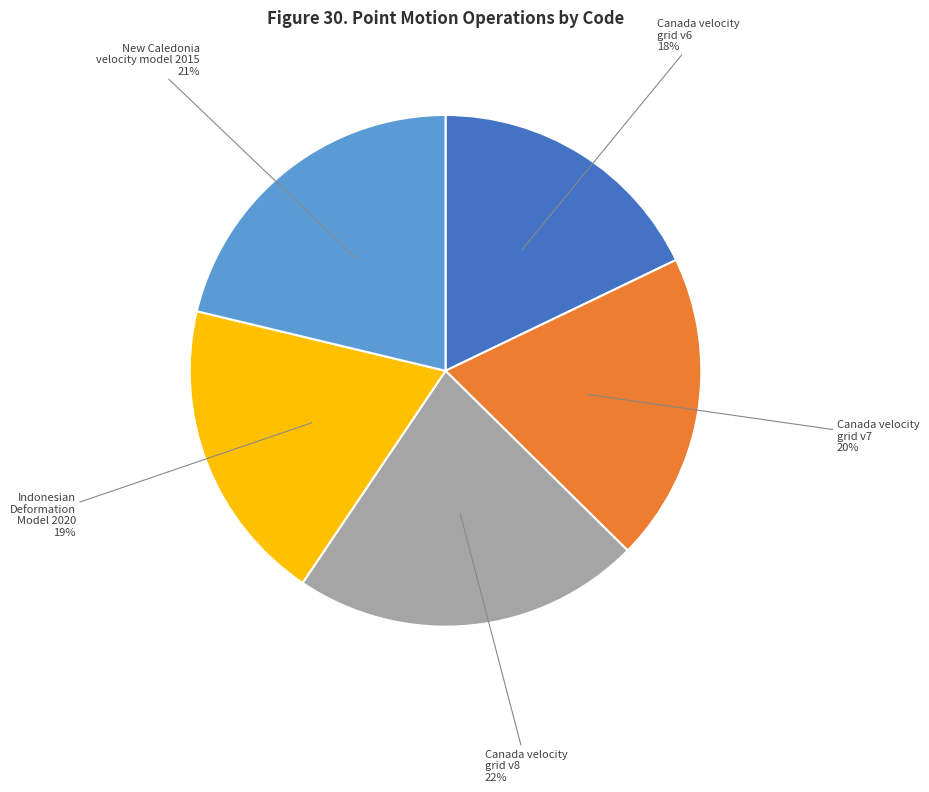

The Canada velocity grid v8 slice represents 22% of the pie. True or false?

True